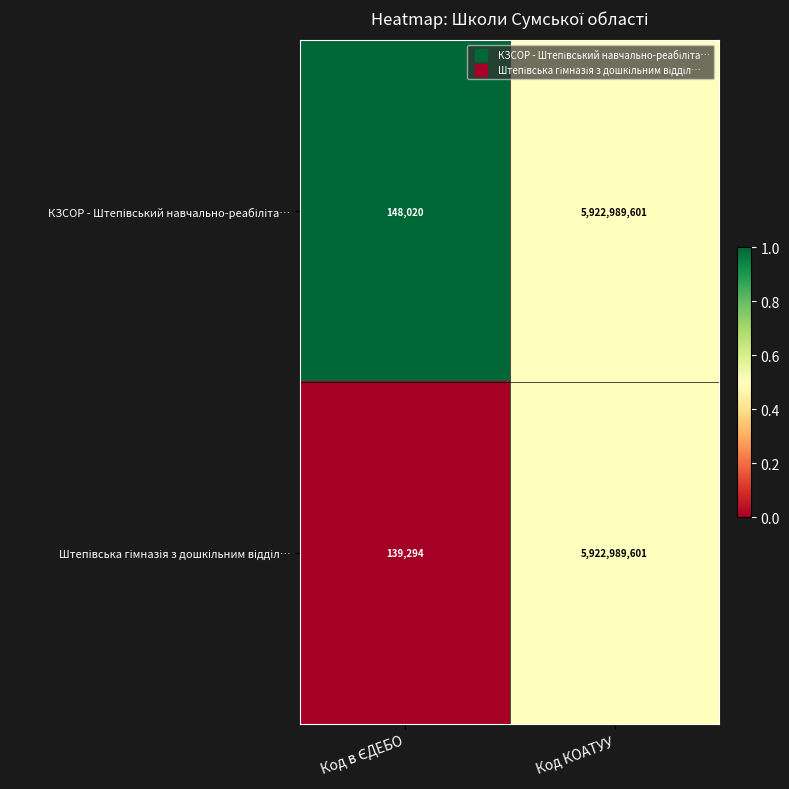

At which category is the sum across all series the highest?

Код КОАТУУ